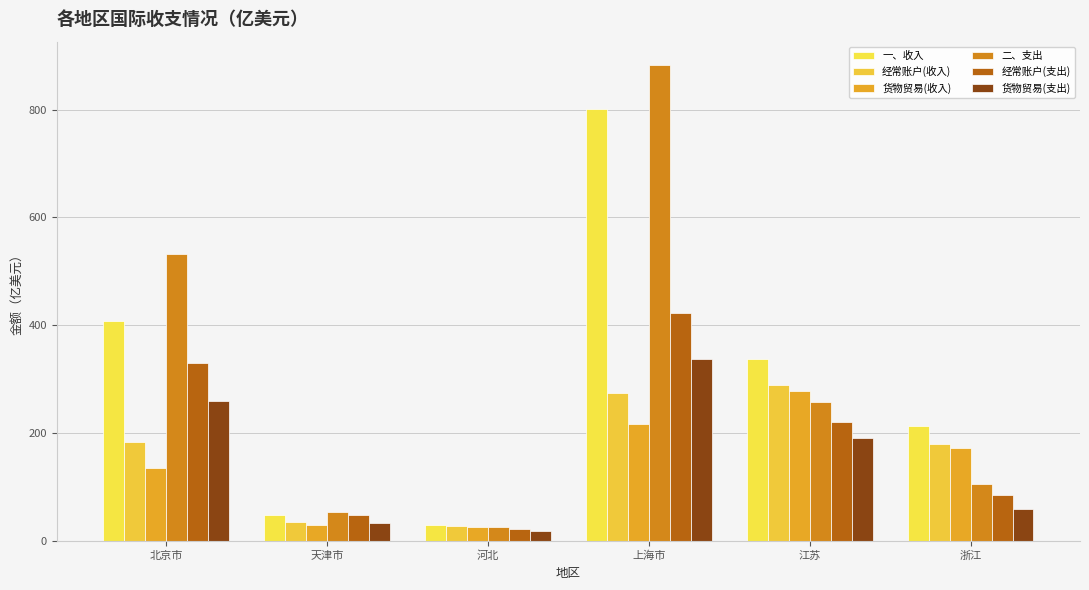

How many bars are there in total?

36